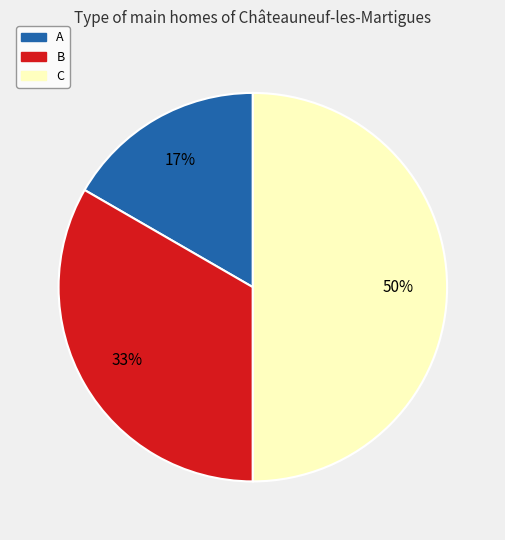

Which category has the smallest portion of the pie?

A